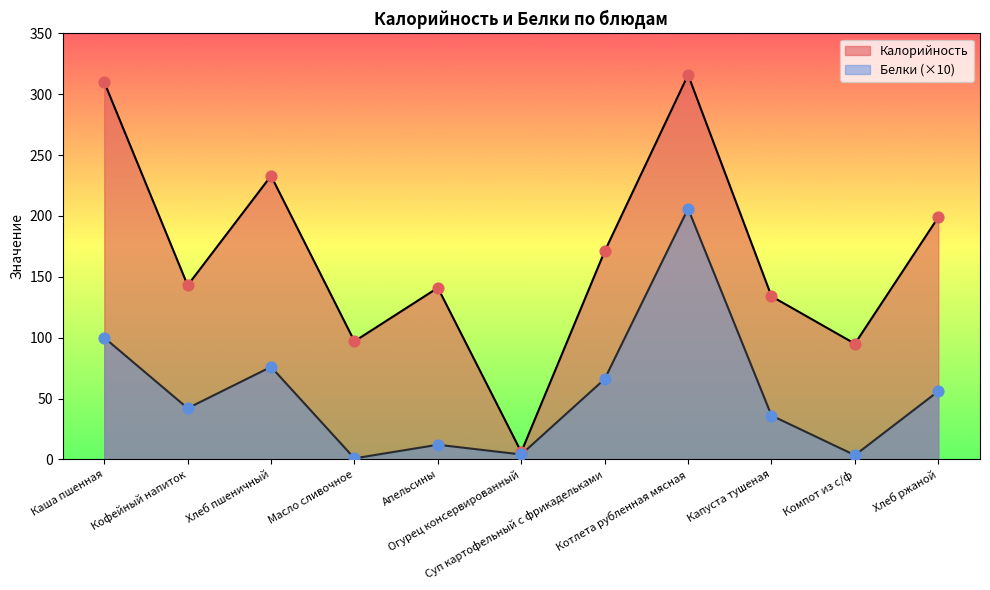

Which series has the largest Y range (max minus min)?

Калорийность